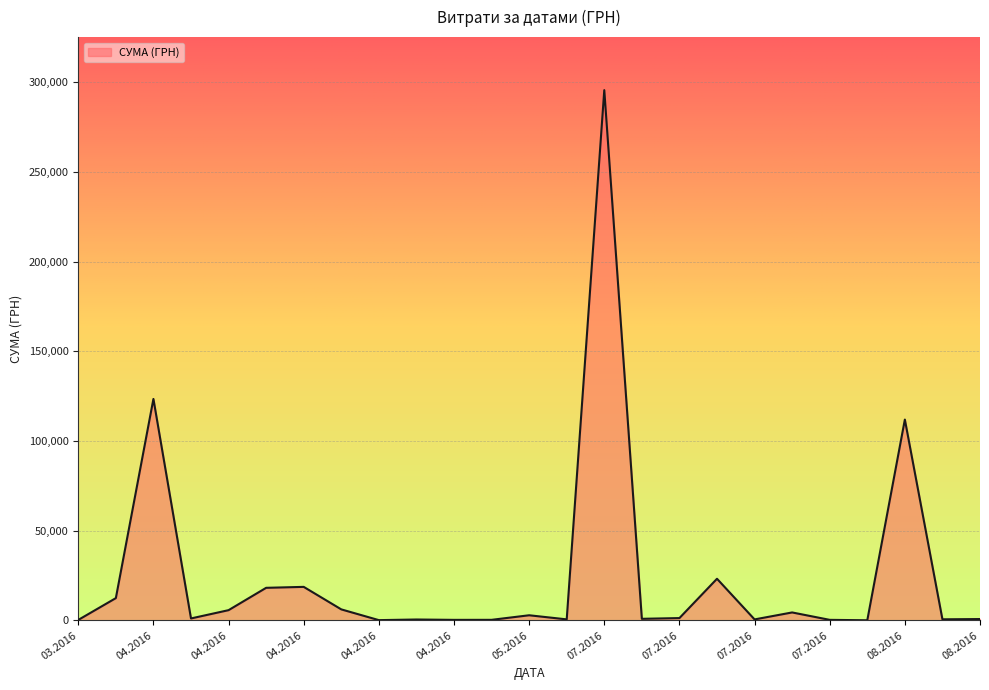

What is the difference between the maximum and minimum values?

295540.8